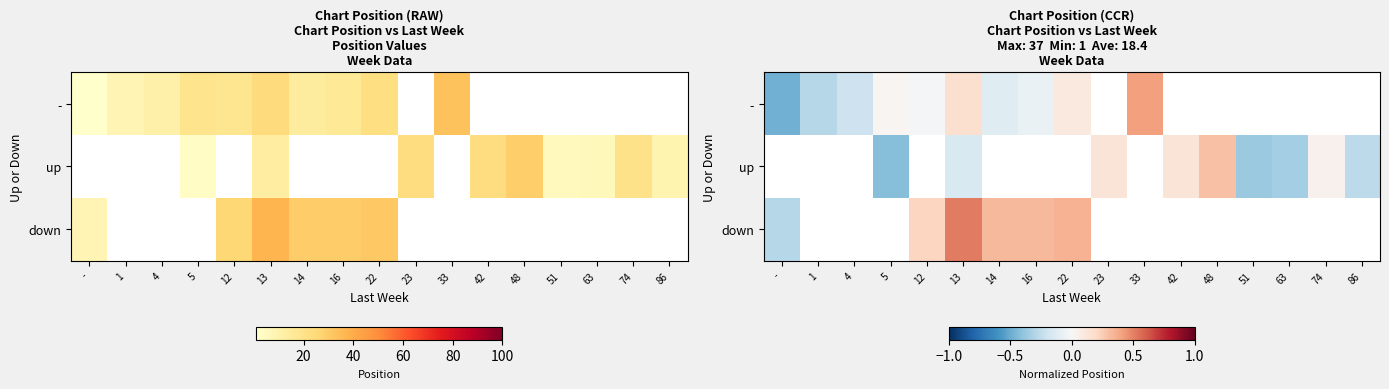

At which label does - reach its peak?

33